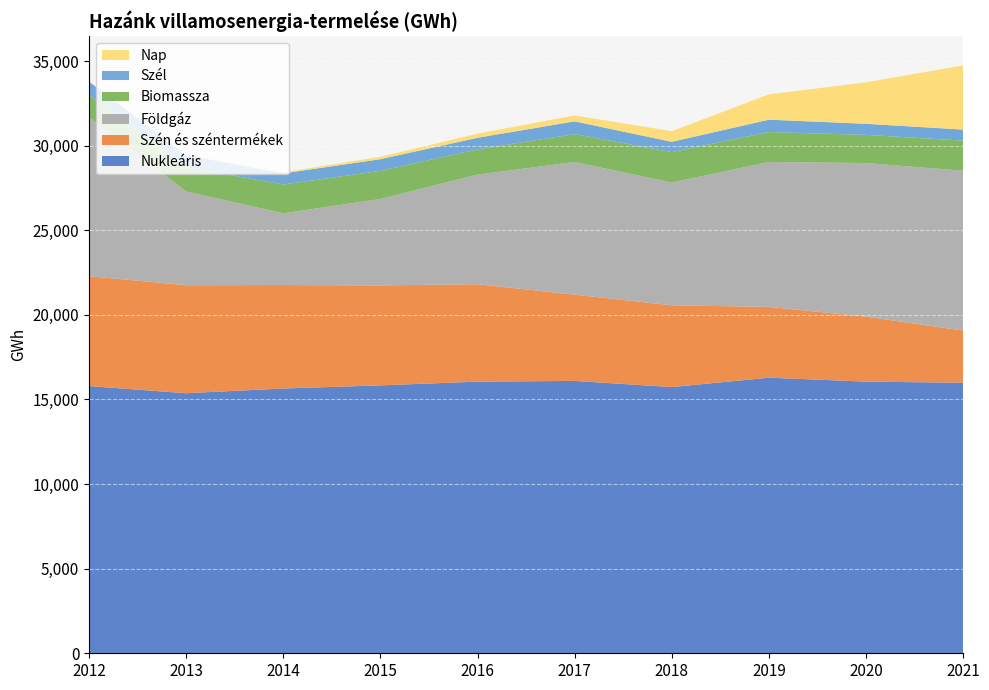

Reading left to right, extract all data points from this chart.

Nukleáris: 15793	15370	15649	15834	16054	16098	15733	16288	16055	15990
Szén és széntermékek: 6492	6384	6114	5908	5758	5098	4834	4184	3841	3084
Földgáz: 9401	5541	4240	5108	6479	7838	7255	8566	9077	9447
Biomassza: 1333	1429	1702	1660	1493	1646	1799	1769	1666	1779
Szél: 770	718	657	693	684	758	607	729	655	651
Nap: 8	25	67	141	244	349	629	1497	2450	3793